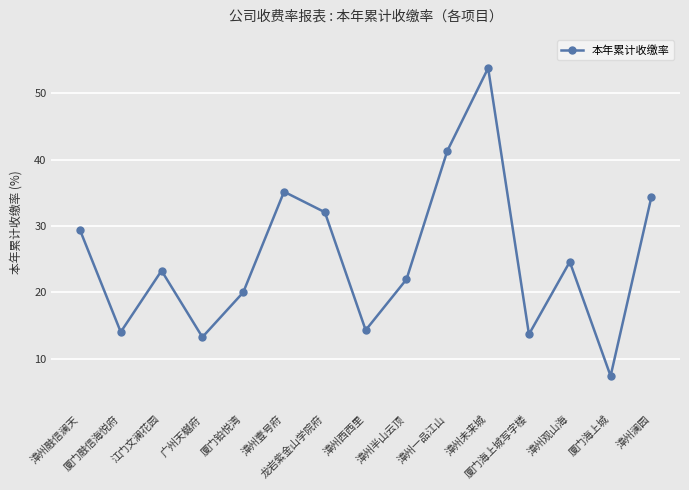

What position from the right is 厦门融信海悦府?

14